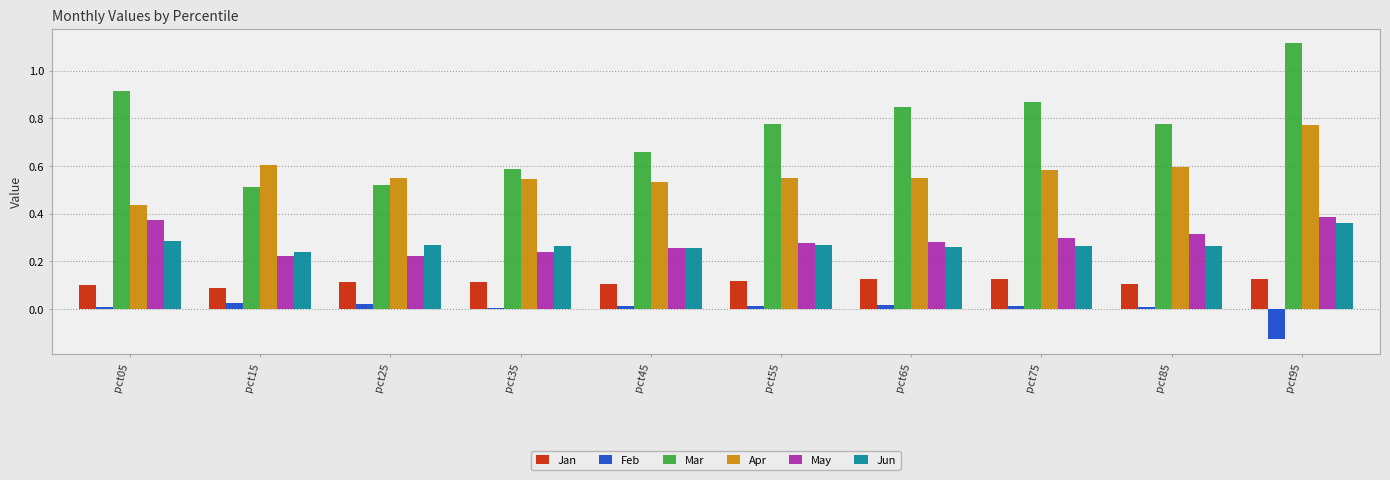

How many distinct data groups are displayed?

6